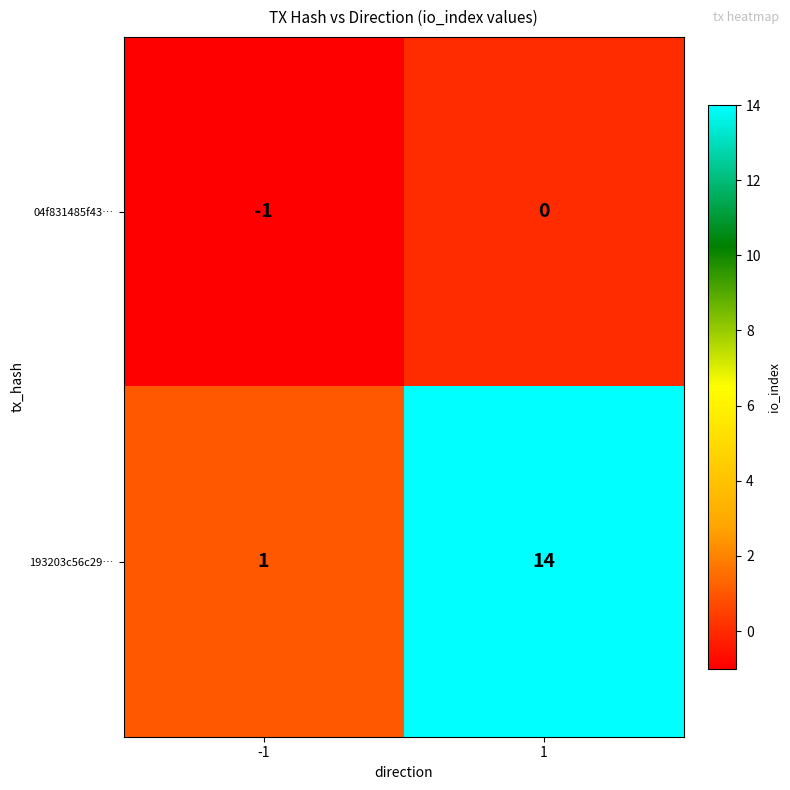

Reading left to right, list all the values displayed in this chart.

04f831485f43…: -1=-1	1=0
193203c56c29…: -1=1	1=14